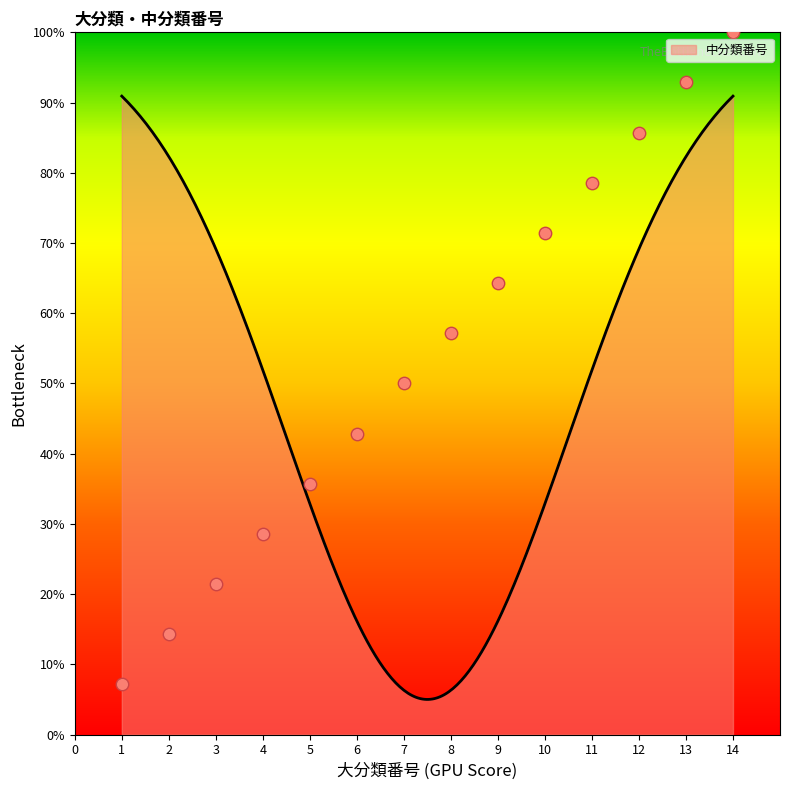

What is the change in value from 5 to 14?

+0.6